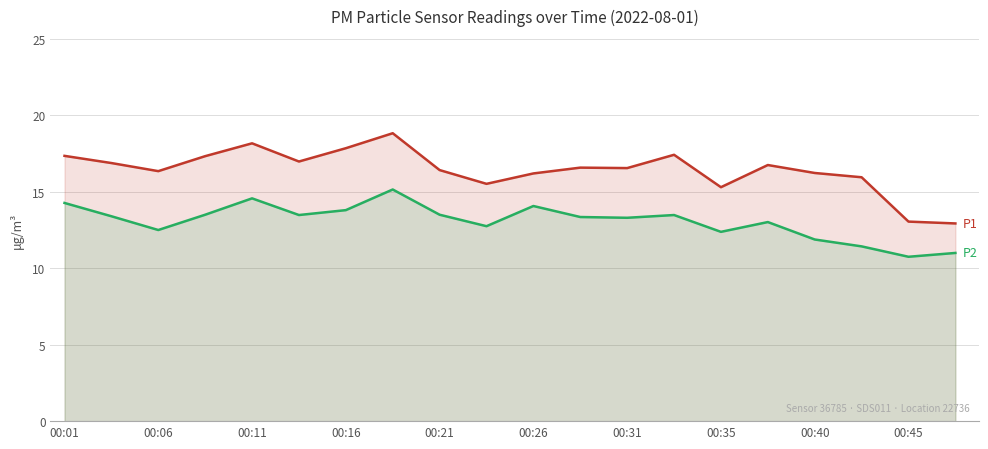

What is the smallest value displayed?

10.8